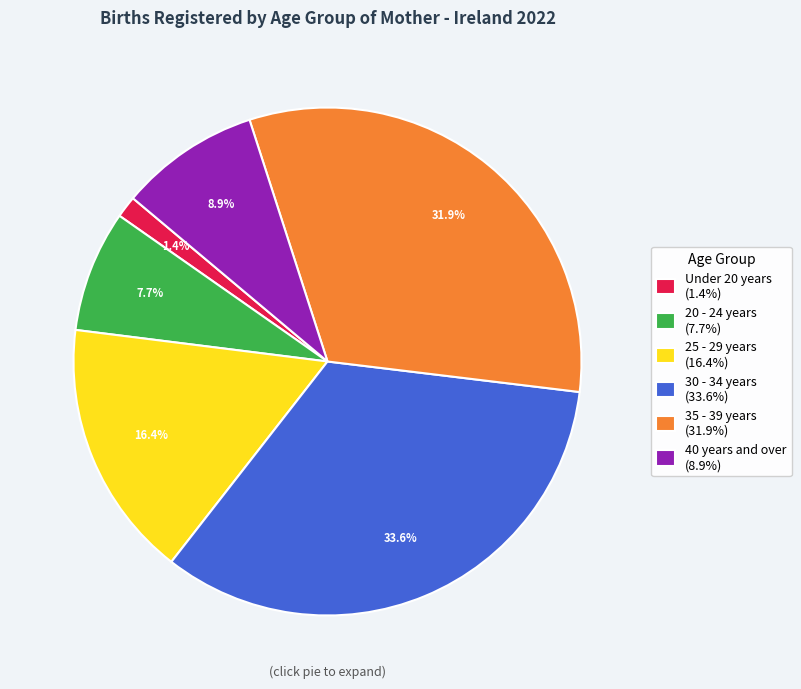

Count the number of slices in the pie.

6